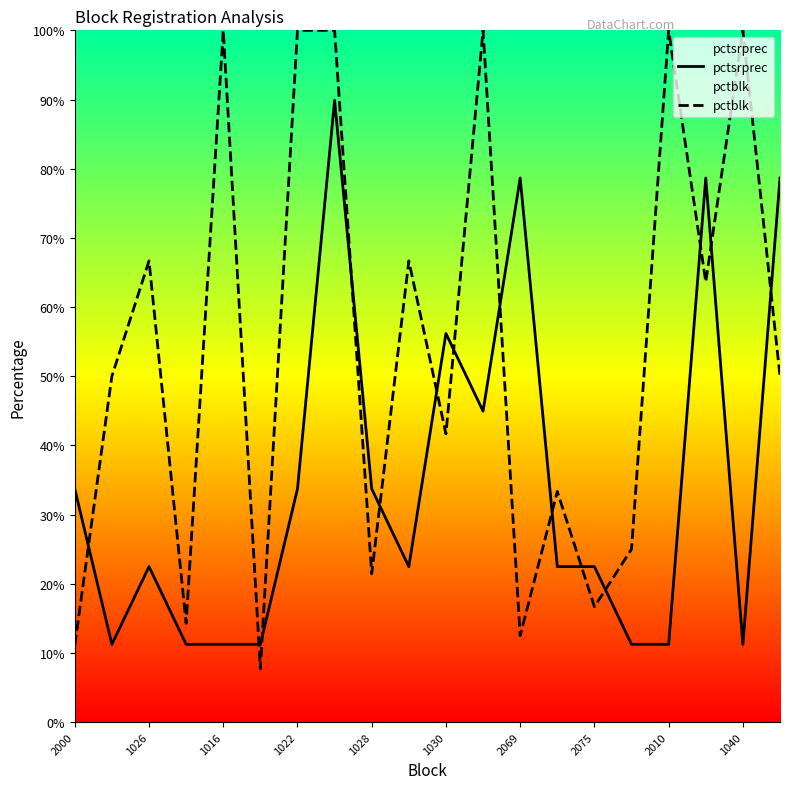

At how many categories does at least one series exceed 40?

13